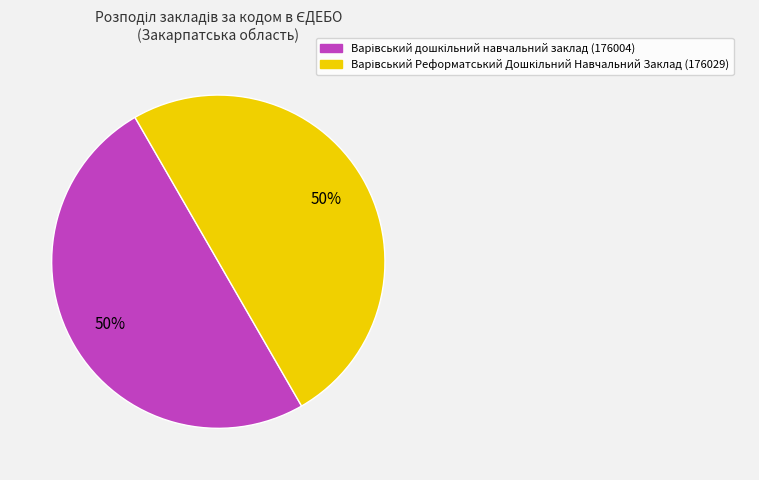

To the nearest percent, what is the average slice percentage?

50%